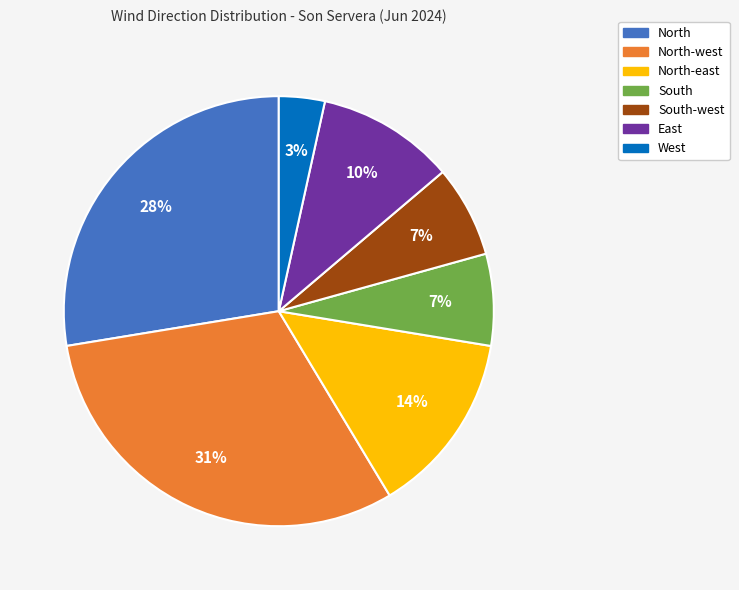

To the nearest percent, what is the difference between the North-west and North-east slice percentages?

17%